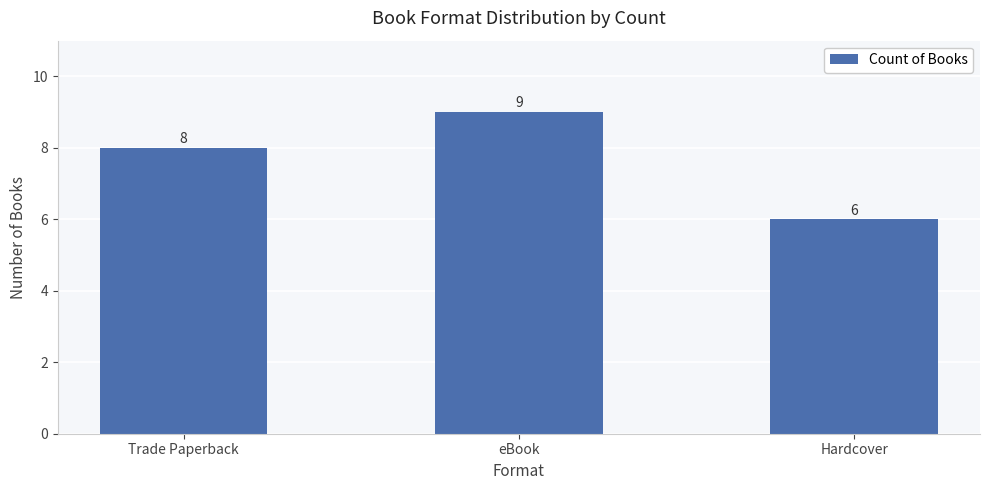

What is the value of the 1st bar from the left?

8